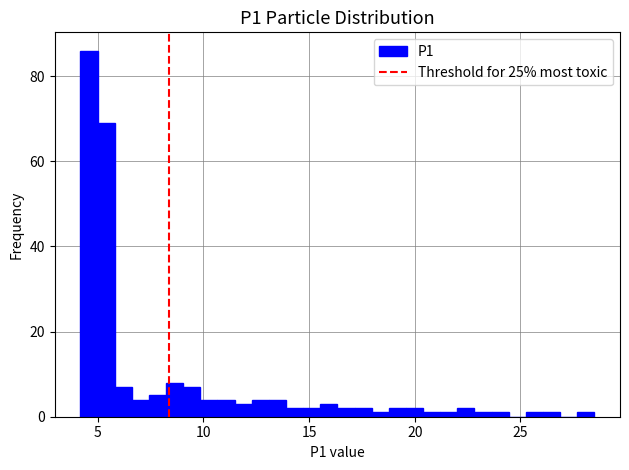

Read against the x-axis, roughly where is the centre of the tallest bar?

4.5